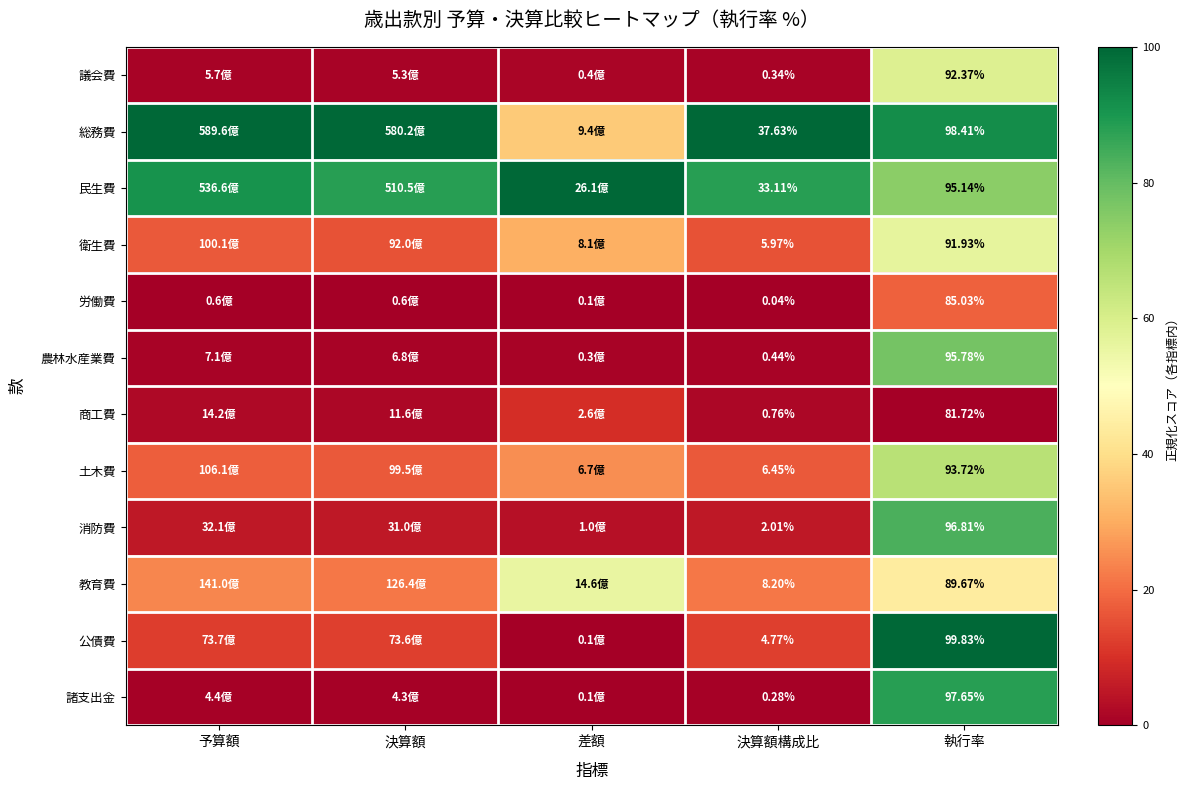

How many data points does each series have?

5